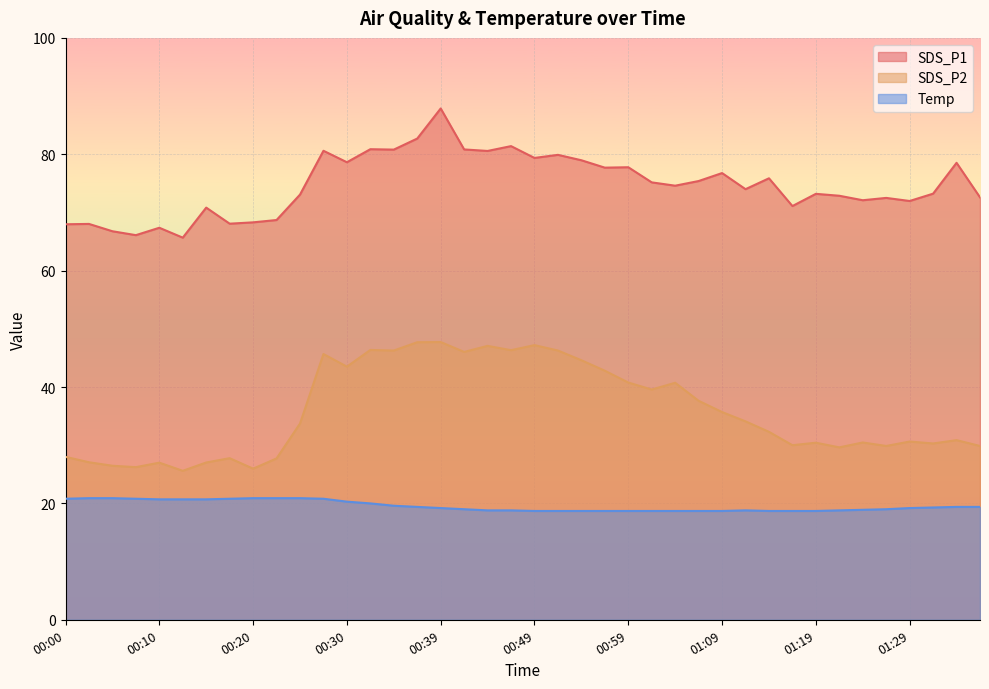

At which category is the sum across all series the highest?

00:39